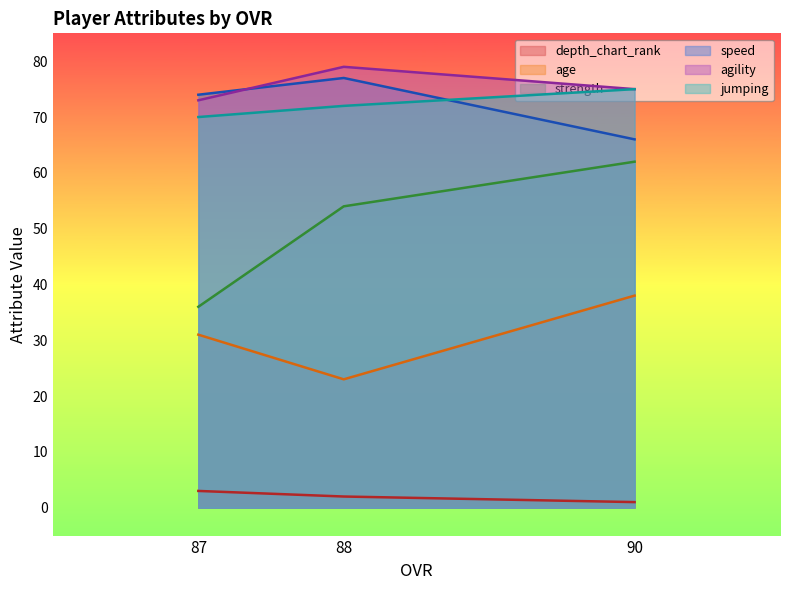

At which category is the sum across all series the highest?

90